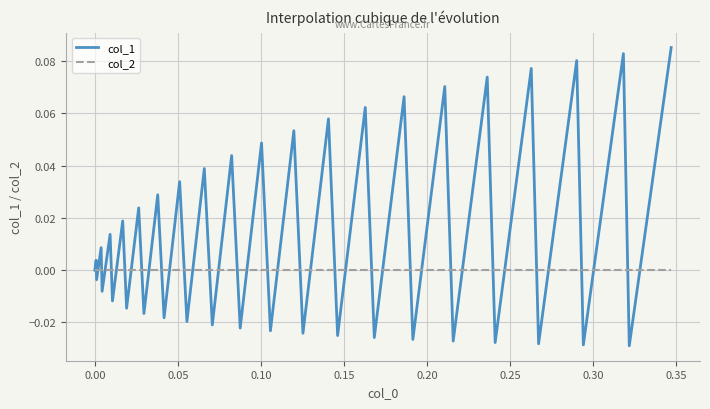

Is this an area chart (filled region under the line)?

No